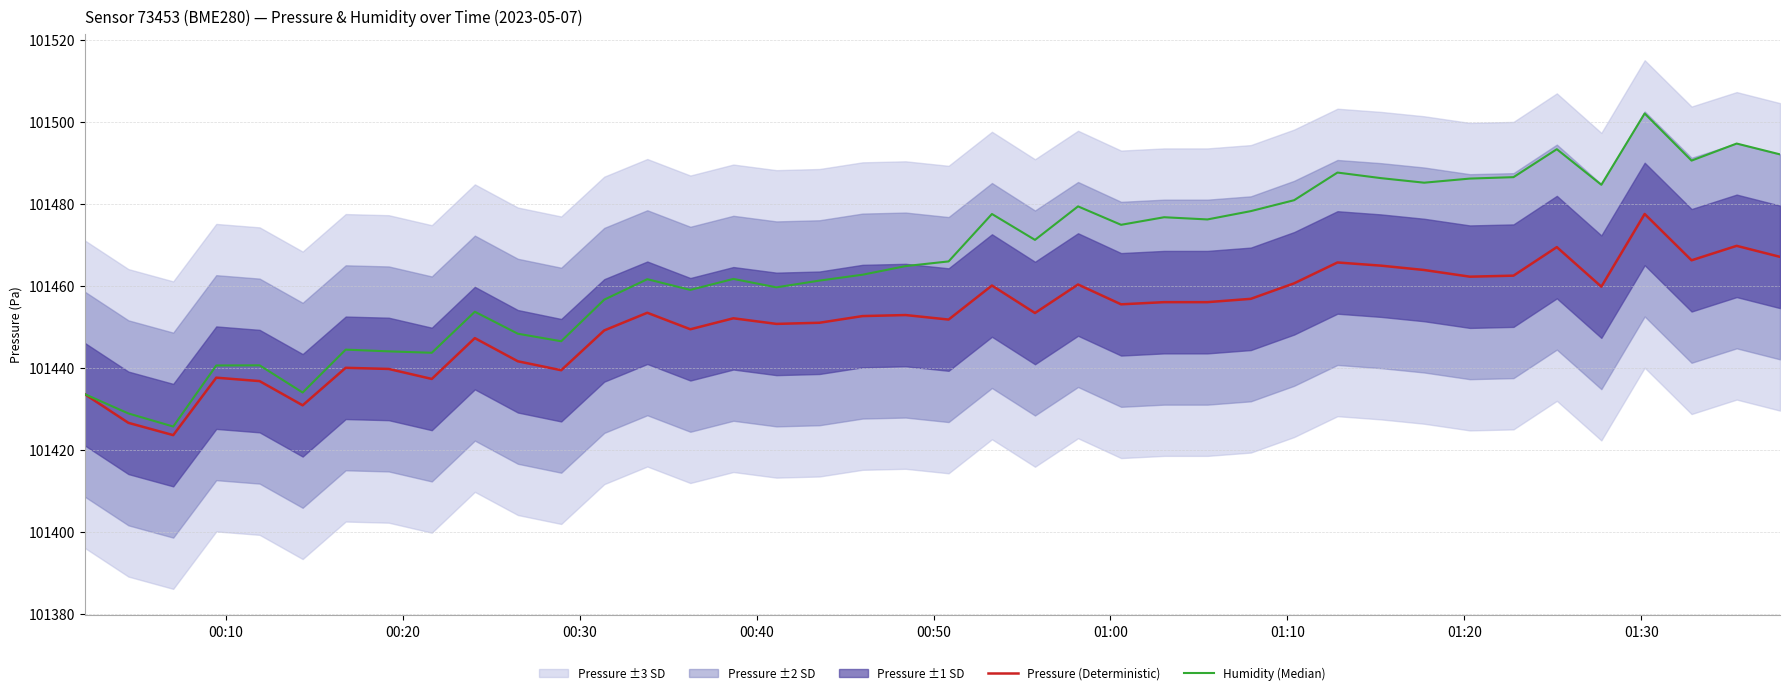

Rank the series by their average value, from highest to lowest.

Humidity (Median), Pressure (Deterministic)